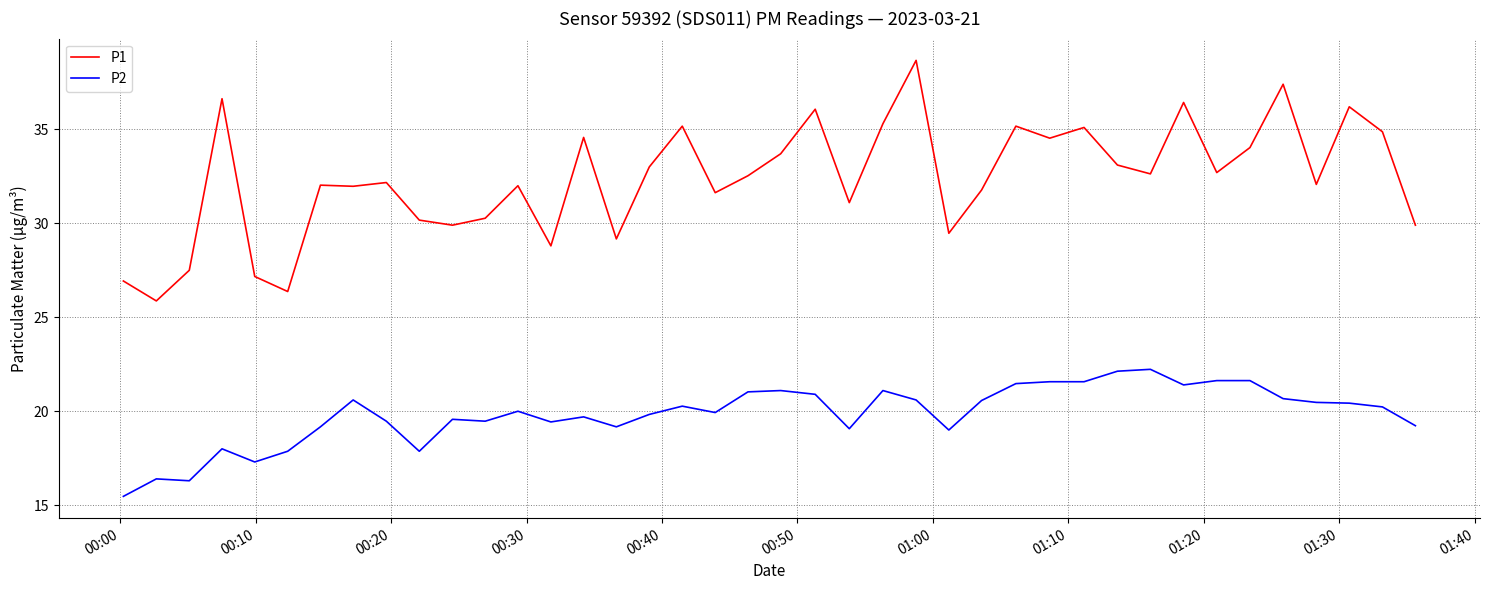

What is the greatest value displayed?

38.7